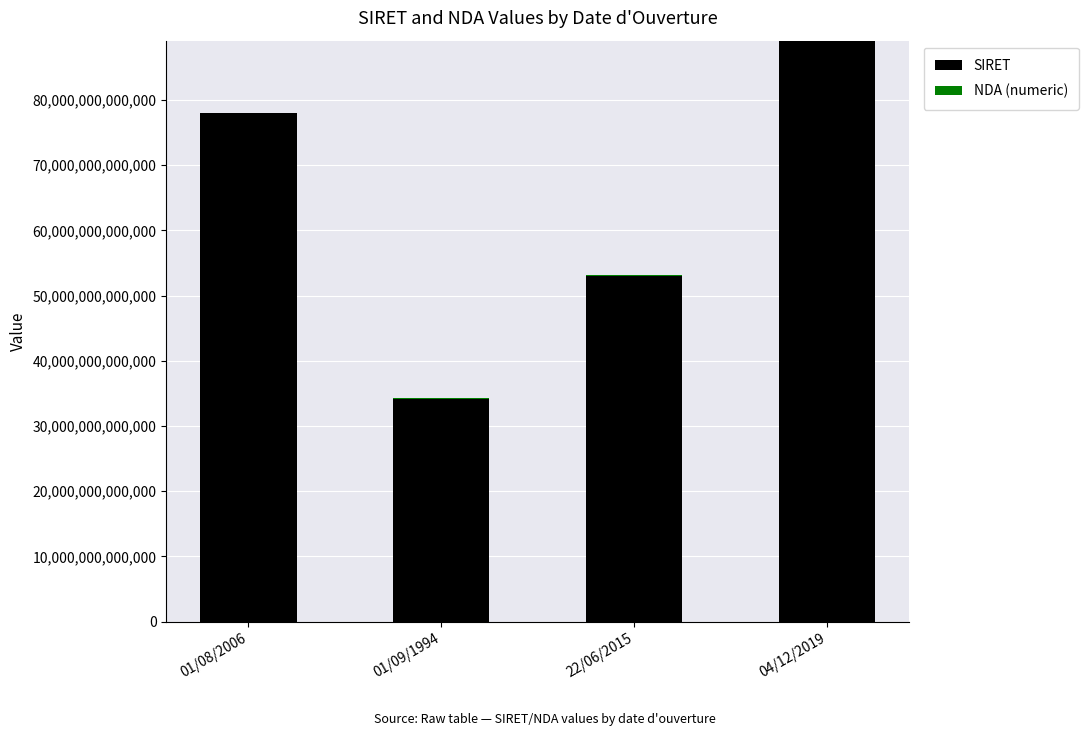

At which category is the sum across all series the highest?

04/12/2019